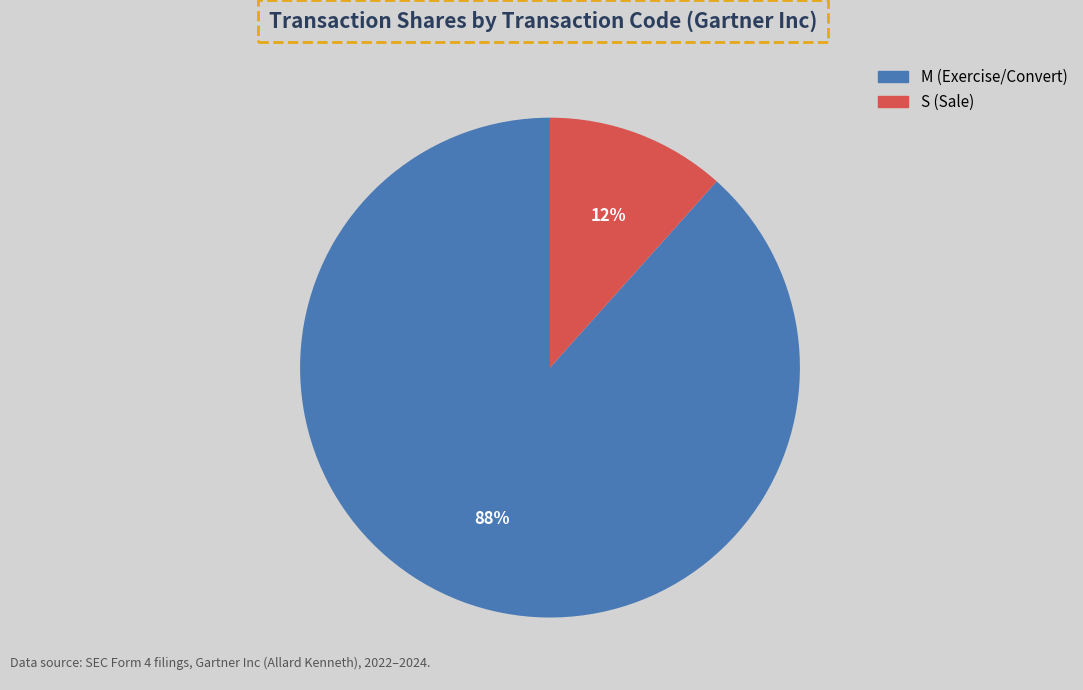

How many segments does this pie chart have?

2